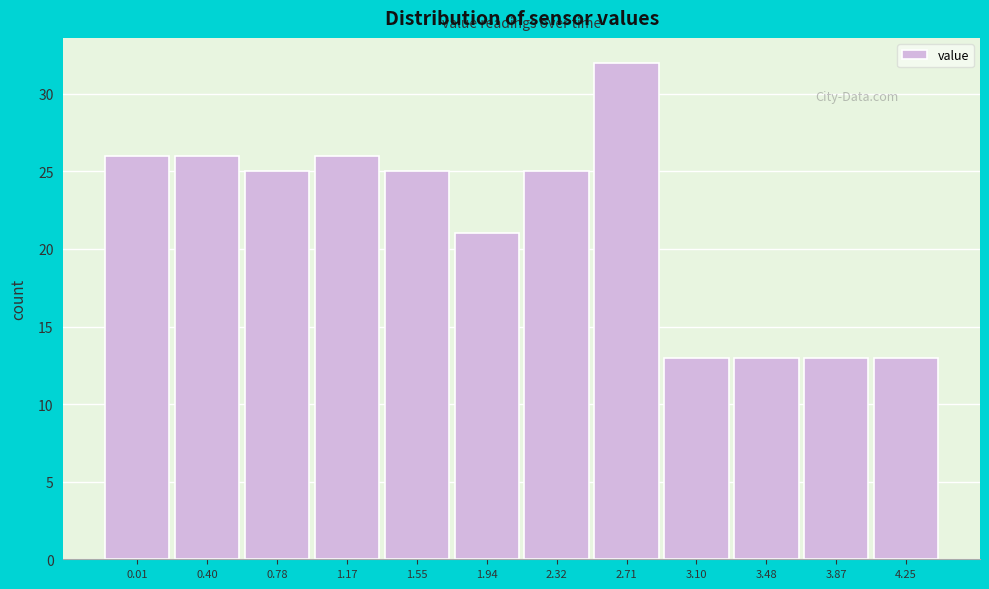

Reading right to left, list all the values displayed in this chart.

4.25=13	3.87=13	3.48=13	3.10=13	2.71=32	2.32=25	1.94=21	1.55=25	1.17=26	0.78=25	0.40=26	0.01=26